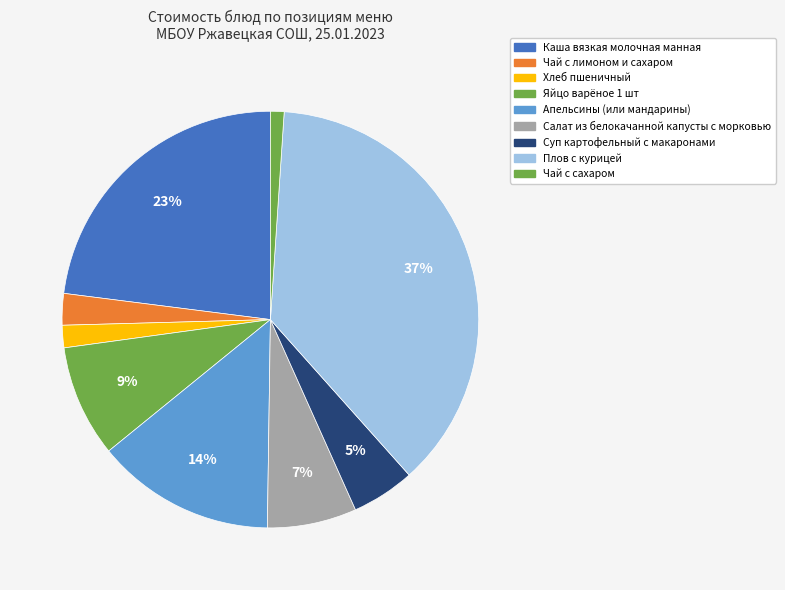

Is there any slice that represents more than half of the pie?

No